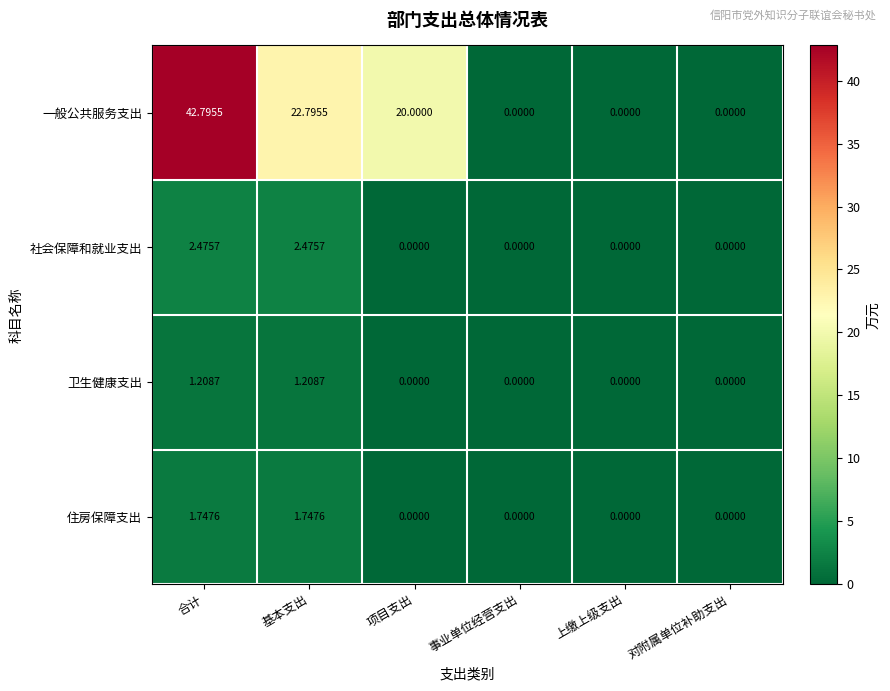

Count the number of data series in this chart.

4